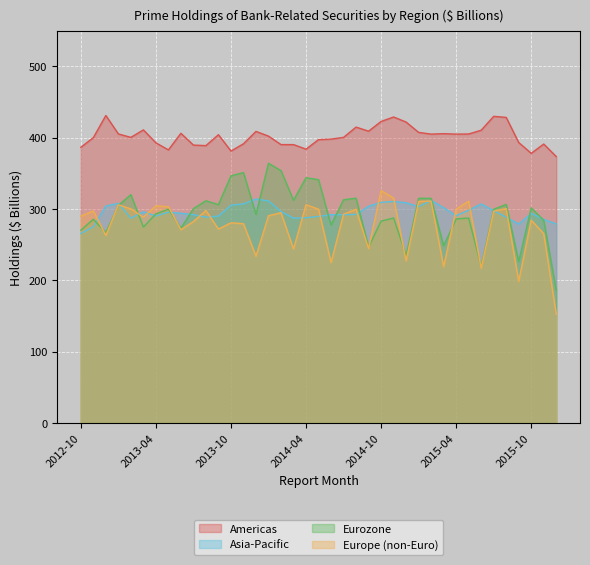

True or false: Americas and Europe (non-Euro) cross at least once.

False